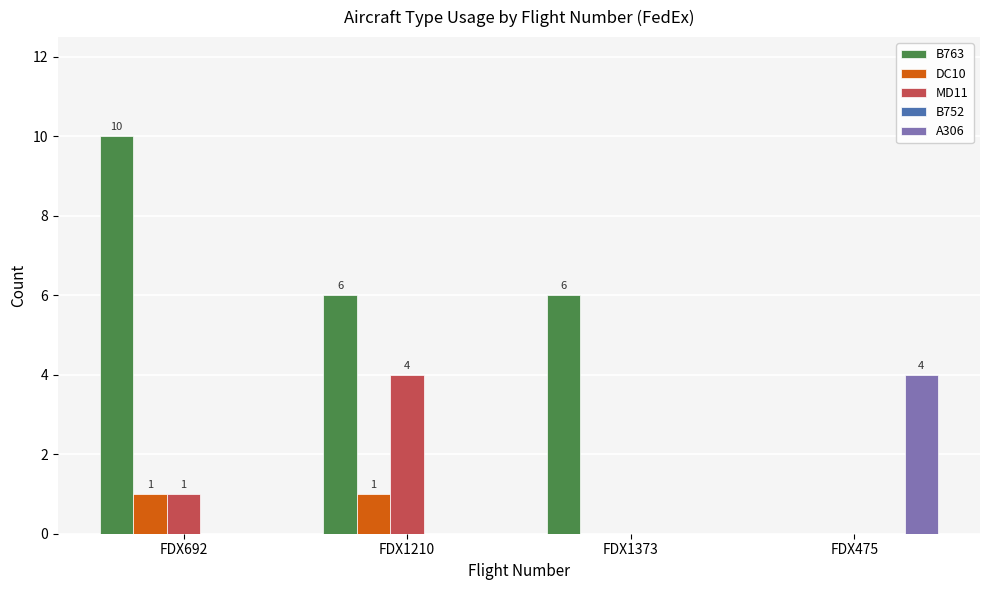

How many values in B763 are above zero?

3